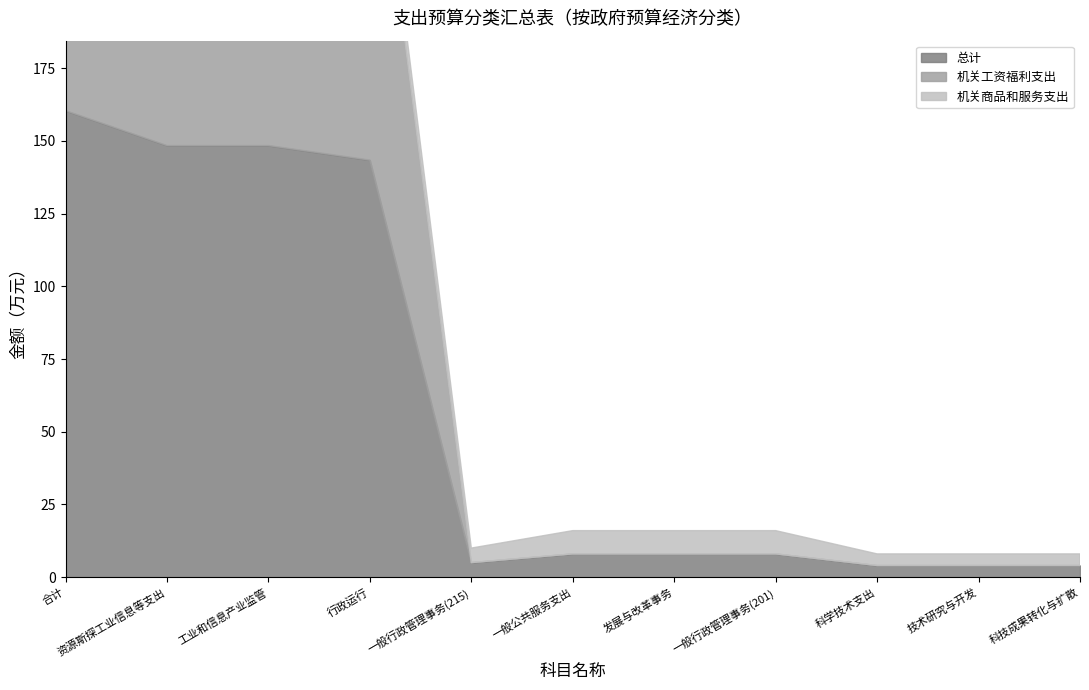

Reading right to left, extract all data points from this chart.

总计: 4.0	4.0	4.0	8.0	8.0	8.0	5.0	143.4	148.4	148.4	160.4
机关工资福利支出: 0.0	0.0	0.0	0.0	0.0	0.0	0.0	135.4	135.4	135.4	135.4
机关商品和服务支出: 4.0	4.0	4.0	8.0	8.0	8.0	5.0	8.0	13.0	8.0	17.0